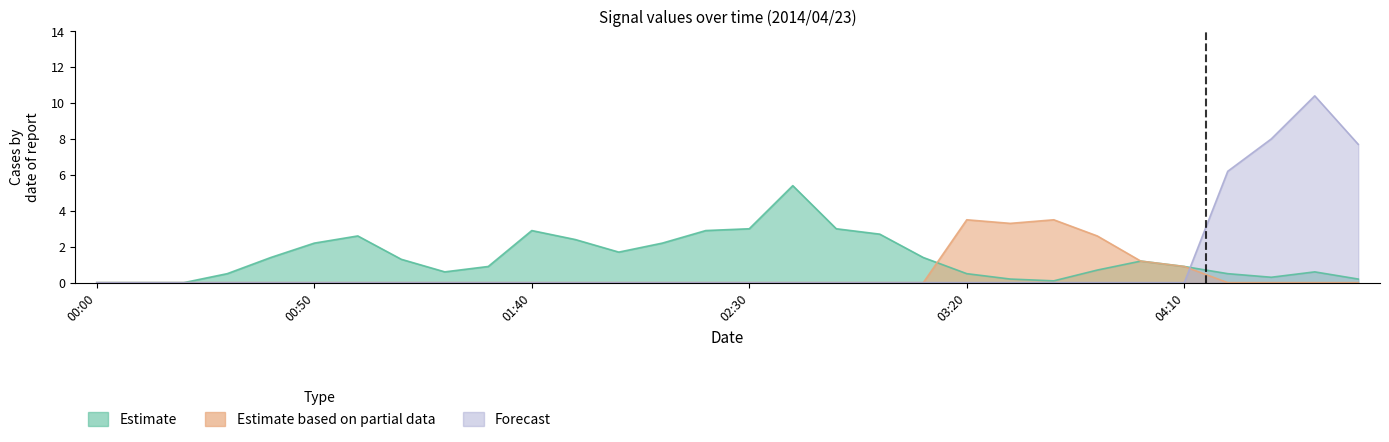

Reading left to right, extract all data points from this chart.

Estimate: 0.0	0.0	0.0	0.5	1.4	2.2	2.6	1.3	0.6	0.9	2.9	2.4	1.7	2.2	2.9	3.0	5.4	3.0	2.7	1.4	0.5	0.2	0.1	0.7	1.2	0.9	0.5	0.3	0.6	0.2
Estimate based on partial data: 0.0	0.0	0.0	0.0	0.0	0.0	0.0	0.0	0.0	0.0	0.0	0.0	0.0	0.0	0.0	0.0	0.0	0.0	0.0	0.0	3.5	3.3	3.5	2.6	1.2	0.9	0.0	0.0	0.0	0.0
Forecast: 0.0	0.0	0.0	0.0	0.0	0.0	0.0	0.0	0.0	0.0	0.0	0.0	0.0	0.0	0.0	0.0	0.0	0.0	0.0	0.0	0.0	0.0	0.0	0.0	0.0	0.0	6.2	8.0	10.4	7.7